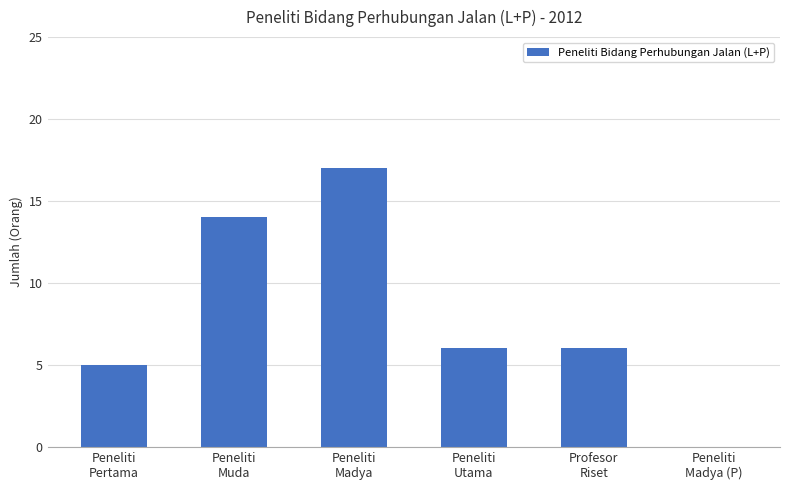

How many data points does each series have?

6